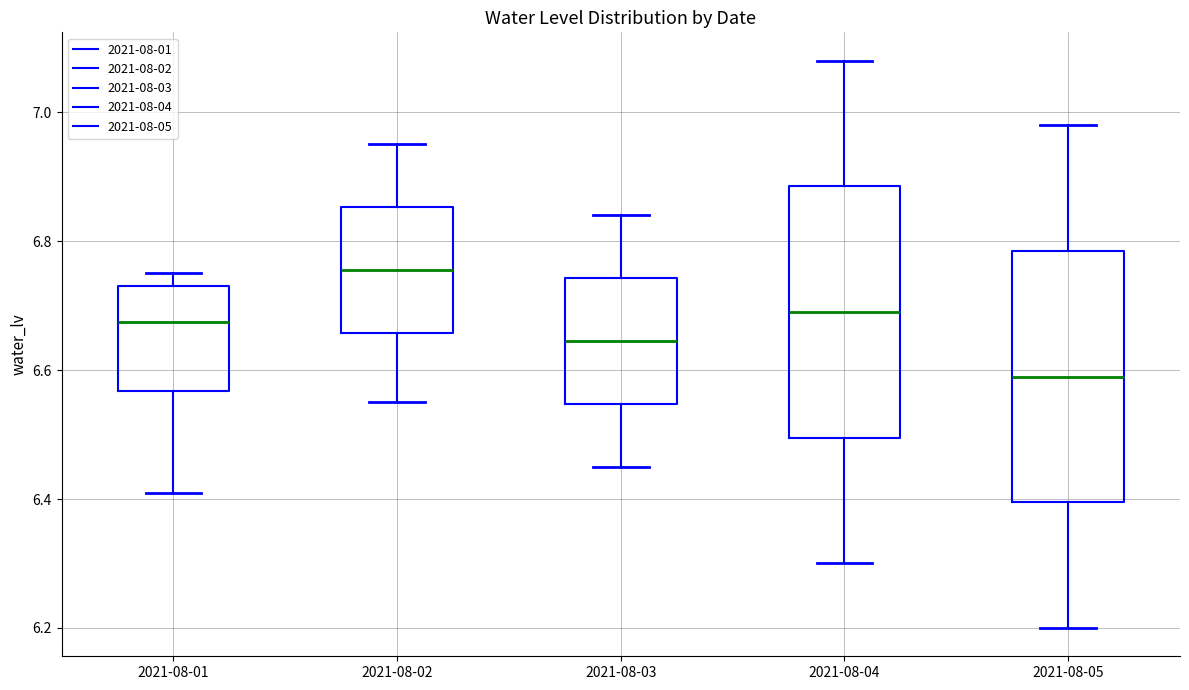

Reading left to right, transcribe this box plot: for each box, give where its median line is, the range the box spans, and where its two whiskers end, as read against the y-axis. The values are not printed on the chart, so give them approximately, as read against the axis.

2021-08-01: median 6.68, box 6.56 to 6.74, whiskers 6.42 to 6.76
2021-08-02: median 6.76, box 6.66 to 6.86, whiskers 6.56 to 6.96
2021-08-03: median 6.64, box 6.54 to 6.74, whiskers 6.46 to 6.84
2021-08-04: median 6.70, box 6.50 to 6.88, whiskers 6.30 to 7.08
2021-08-05: median 6.60, box 6.40 to 6.78, whiskers 6.20 to 6.98